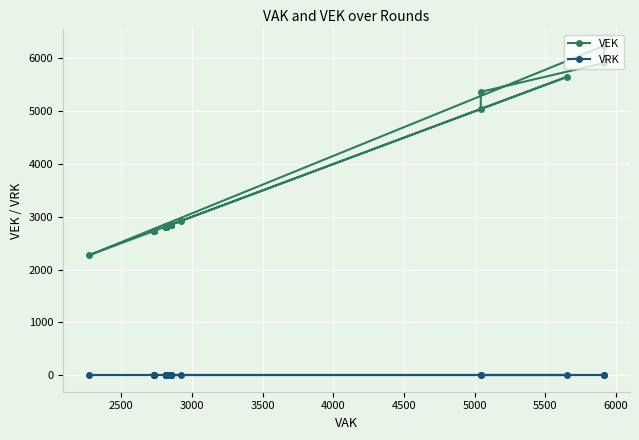

What position from the left is 5500?

8